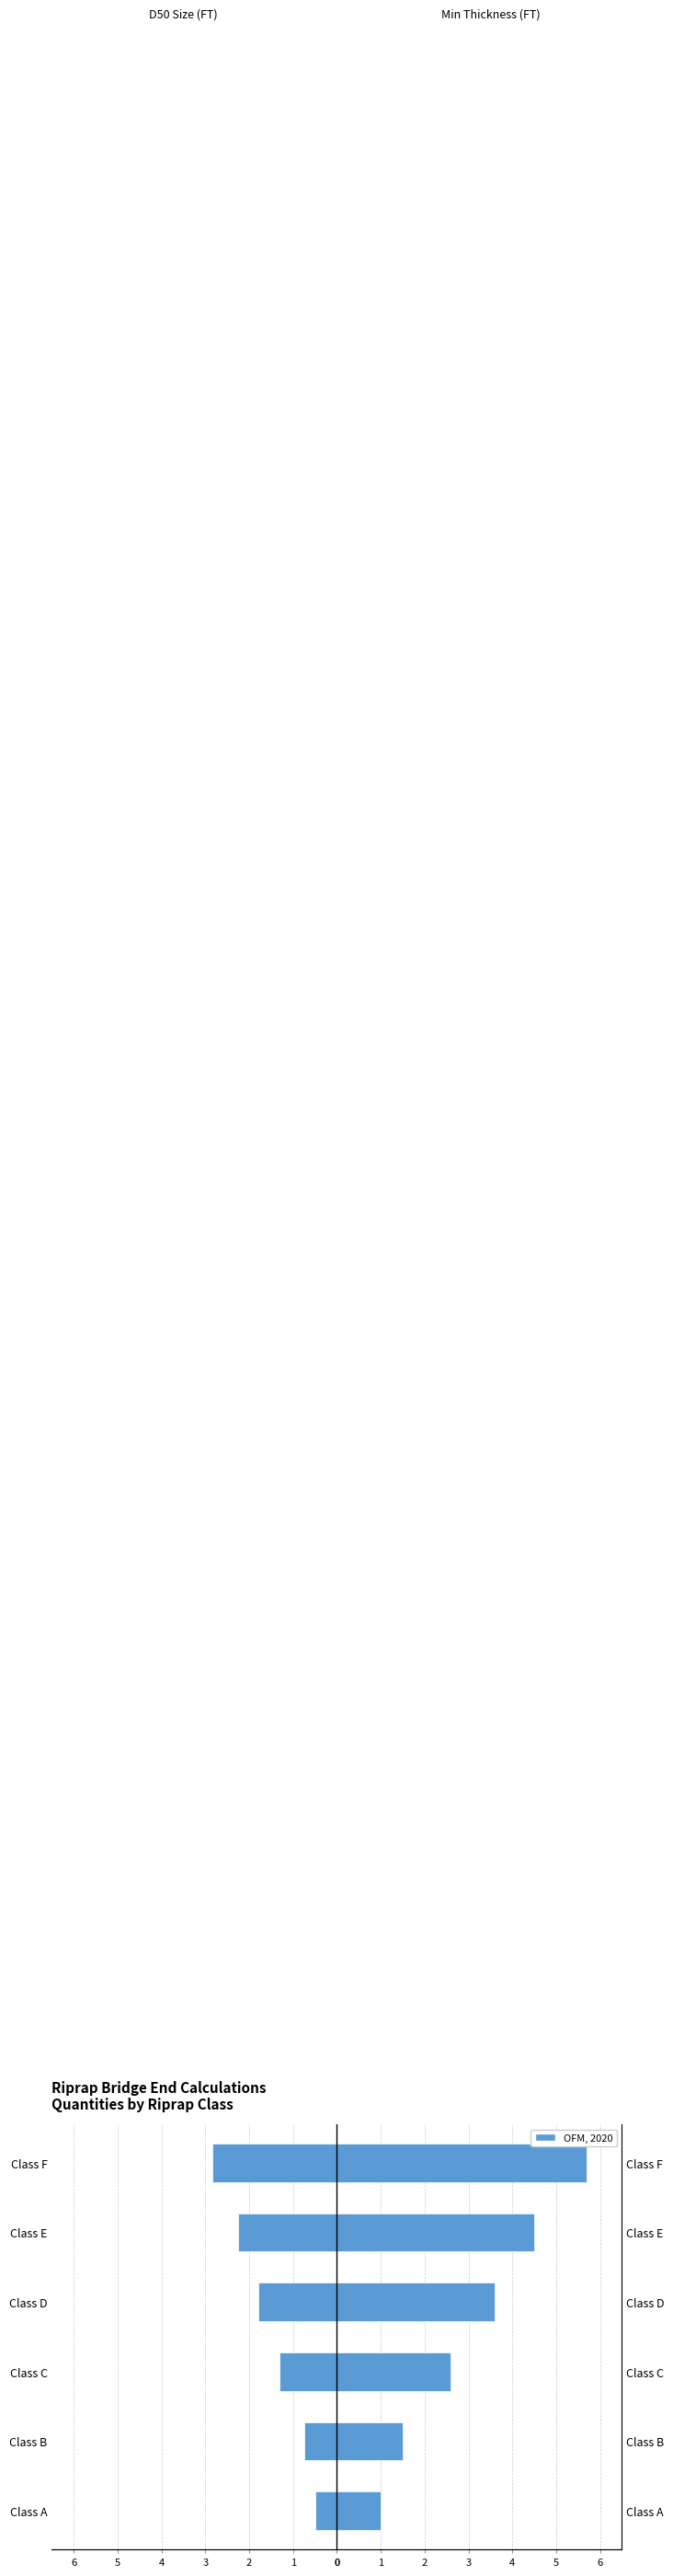

At Class D, list the series in order from largest to smallest.

Min Thickness (FT), D50 Size (FT)